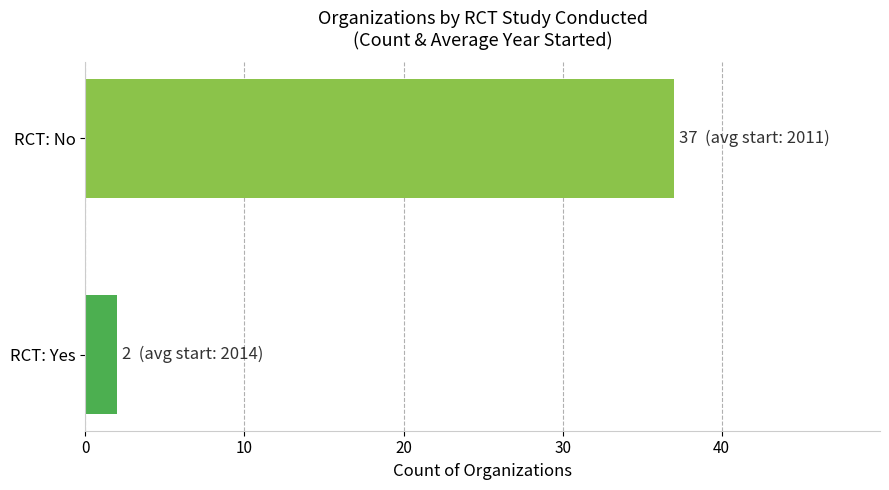

What is the smallest value displayed?

2